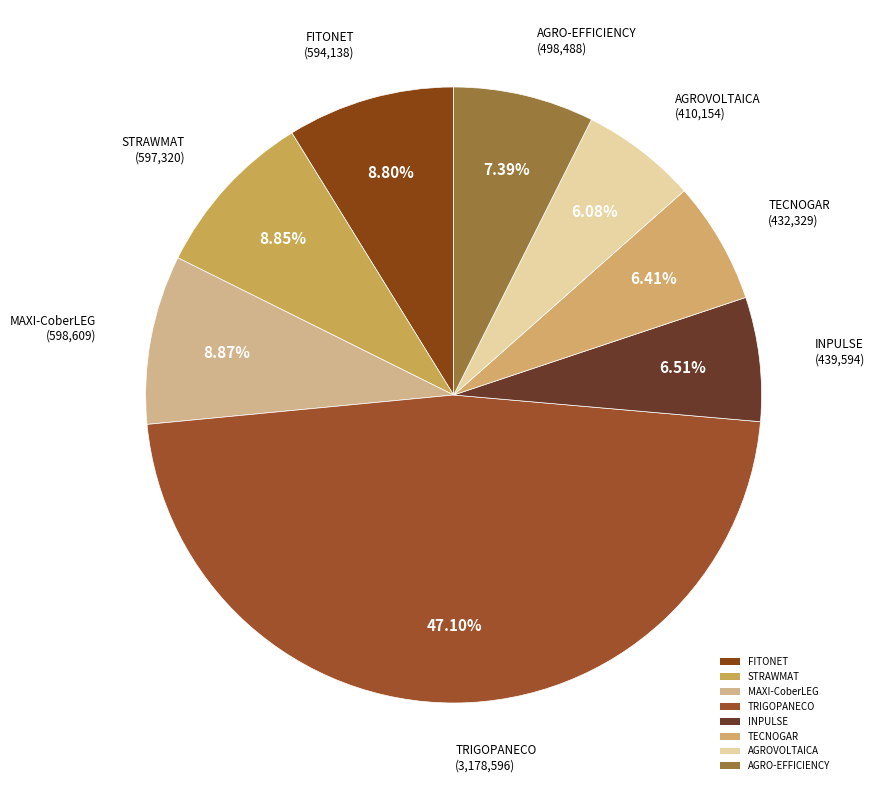

How many slices are in this pie chart?

8